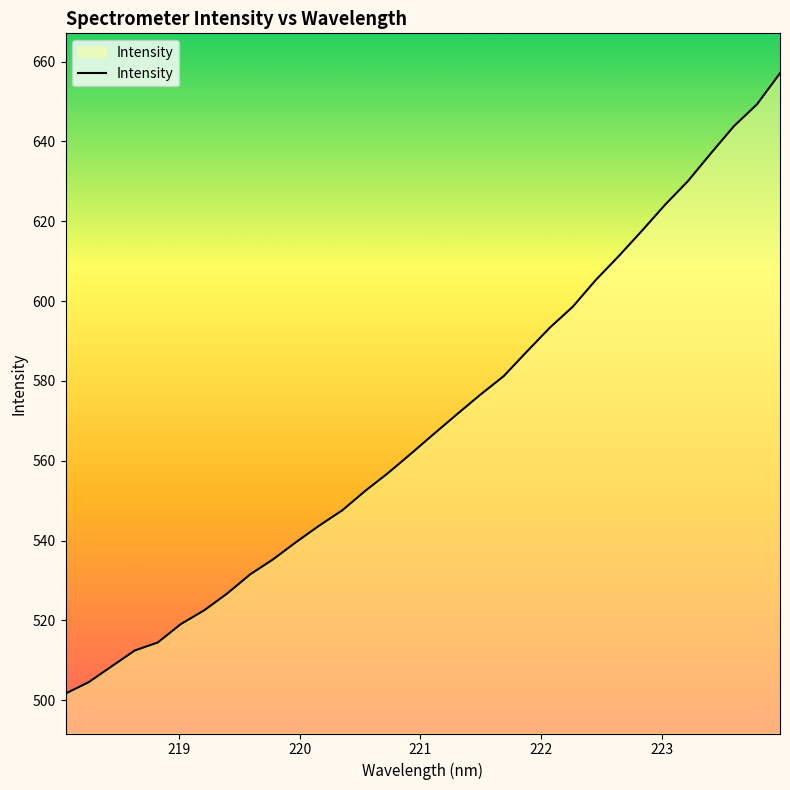

Reading right to left, list all the values displayed in this chart.

657.1	649.3	643.8	637.0	630.1	624.1	617.6	611.3	605.3	598.6	593.3	587.3	581.2	576.6	571.8	566.9	561.9	557.0	552.5	547.6	543.7	539.6	535.3	531.5	526.7	522.5	519.1	514.5	512.4	508.5	504.5	501.6